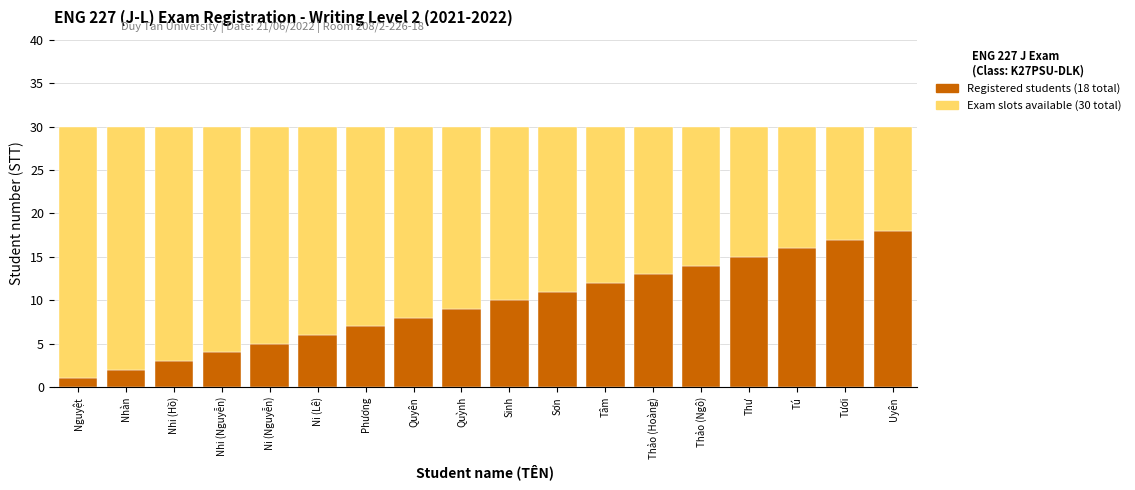

Is it true that Registered students (18 total) equals 24 at Tươi?

False